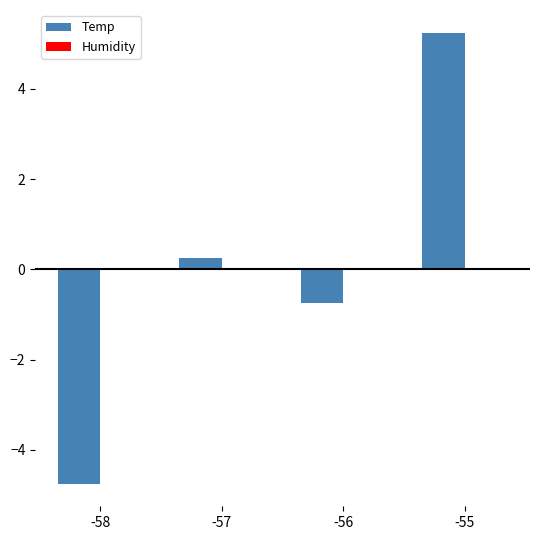

How many data points does each series have?

4